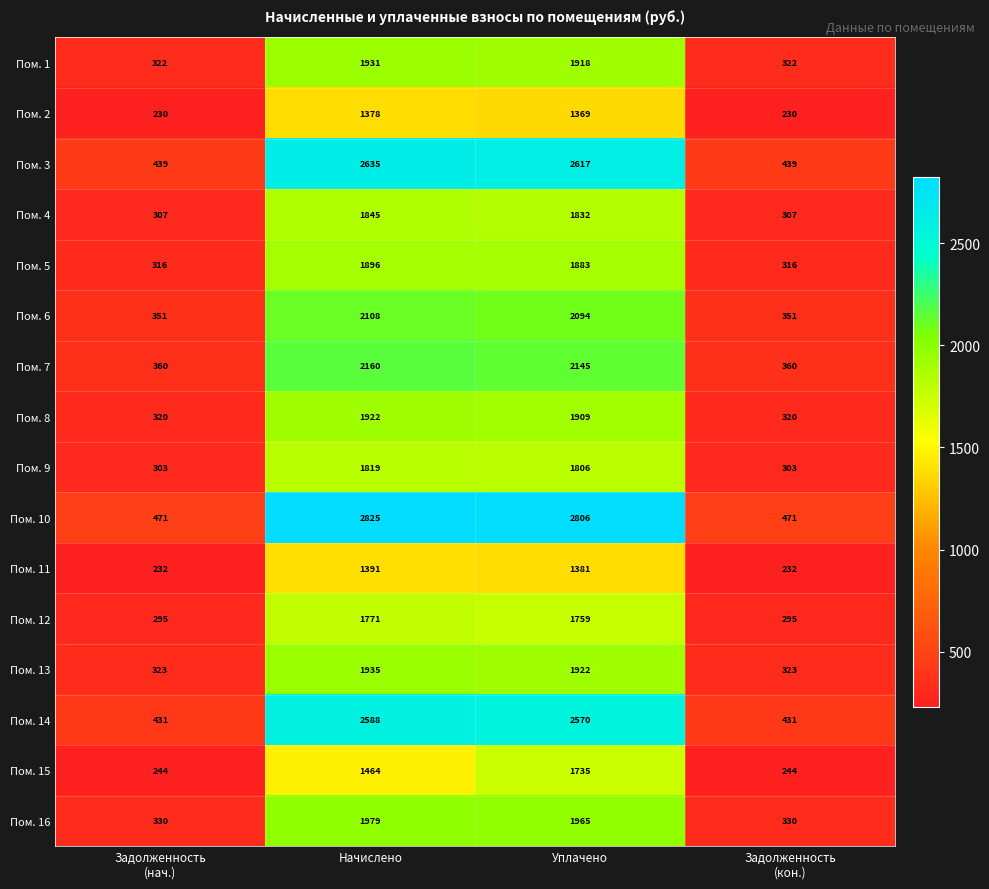

What is the difference between the highest and lowest values at Задолженность
(кон.)?

241